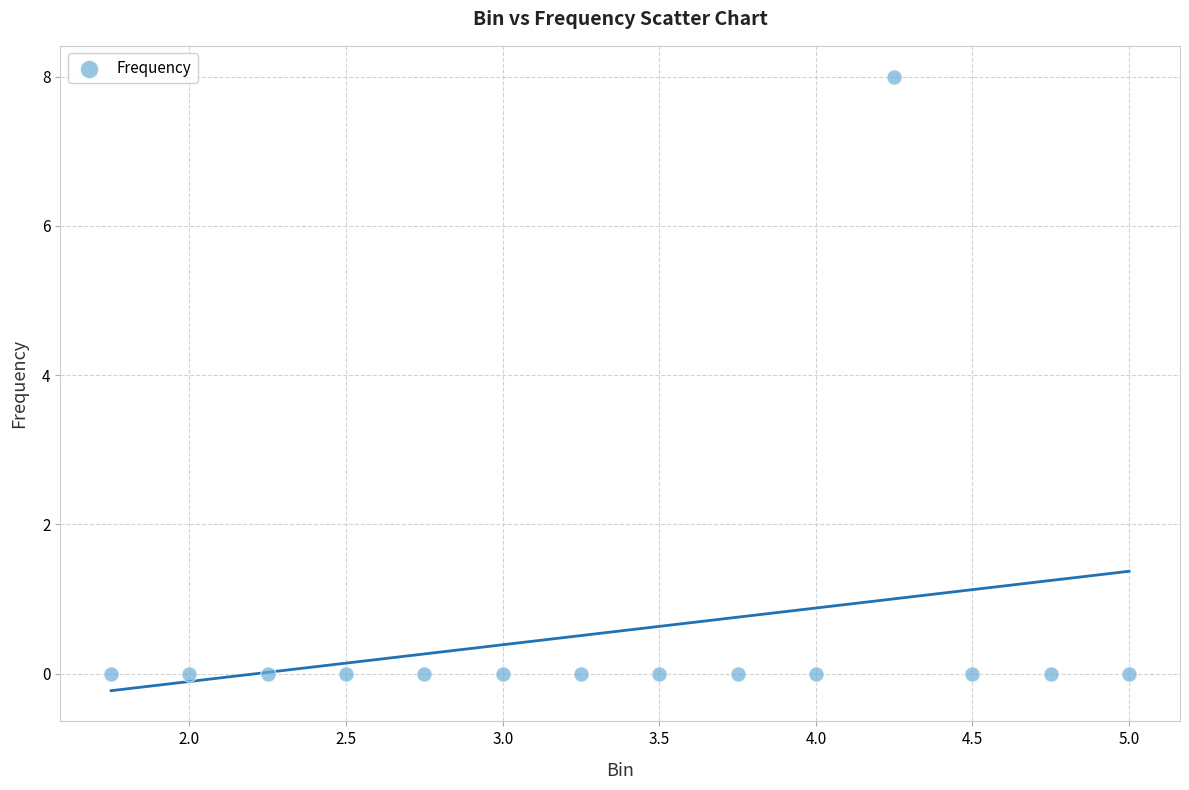

What is the range of Y values (max minus min)?

8